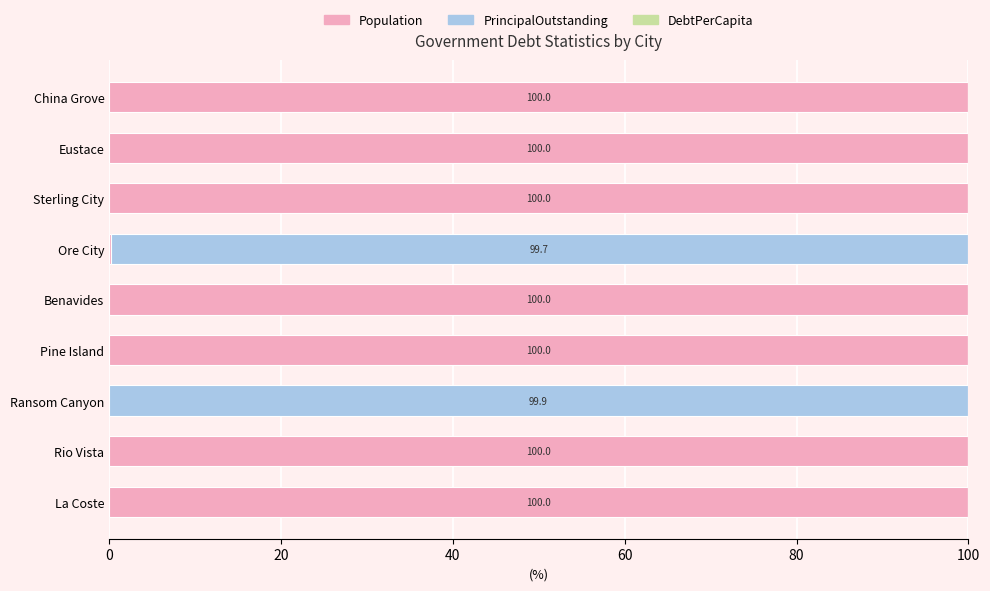

What is the sum of all Population values?

700.2